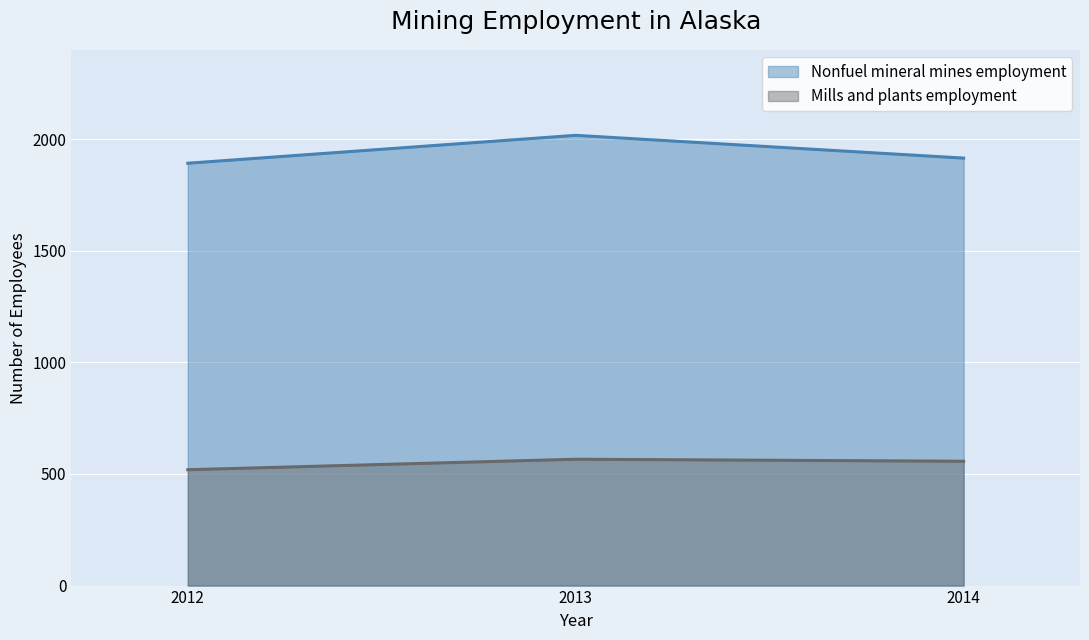

True or false: Nonfuel mineral mines employment has a value of 646 at 2013.

False